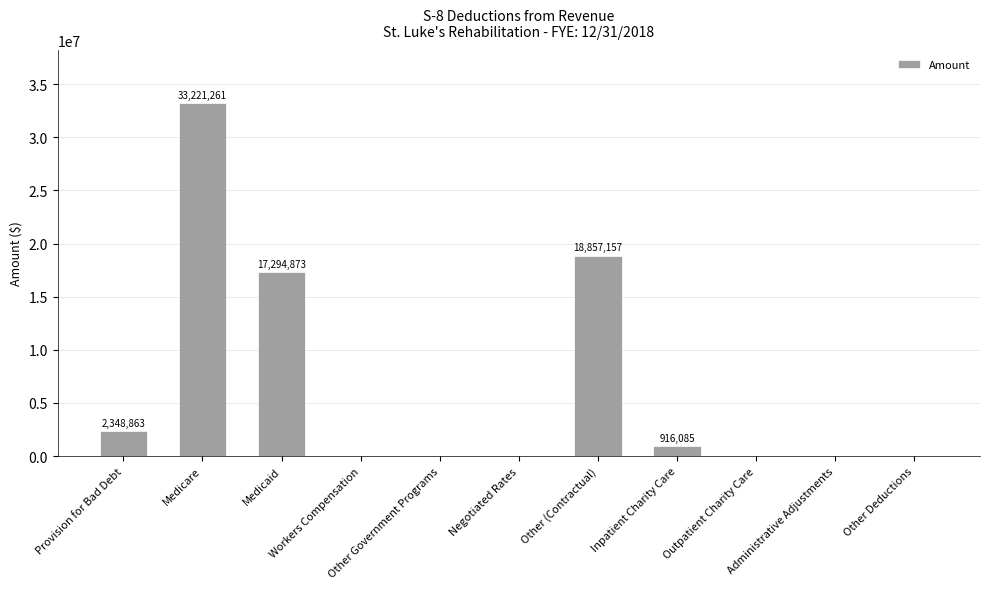

Is it true that the value at Medicare is 33221261?

True